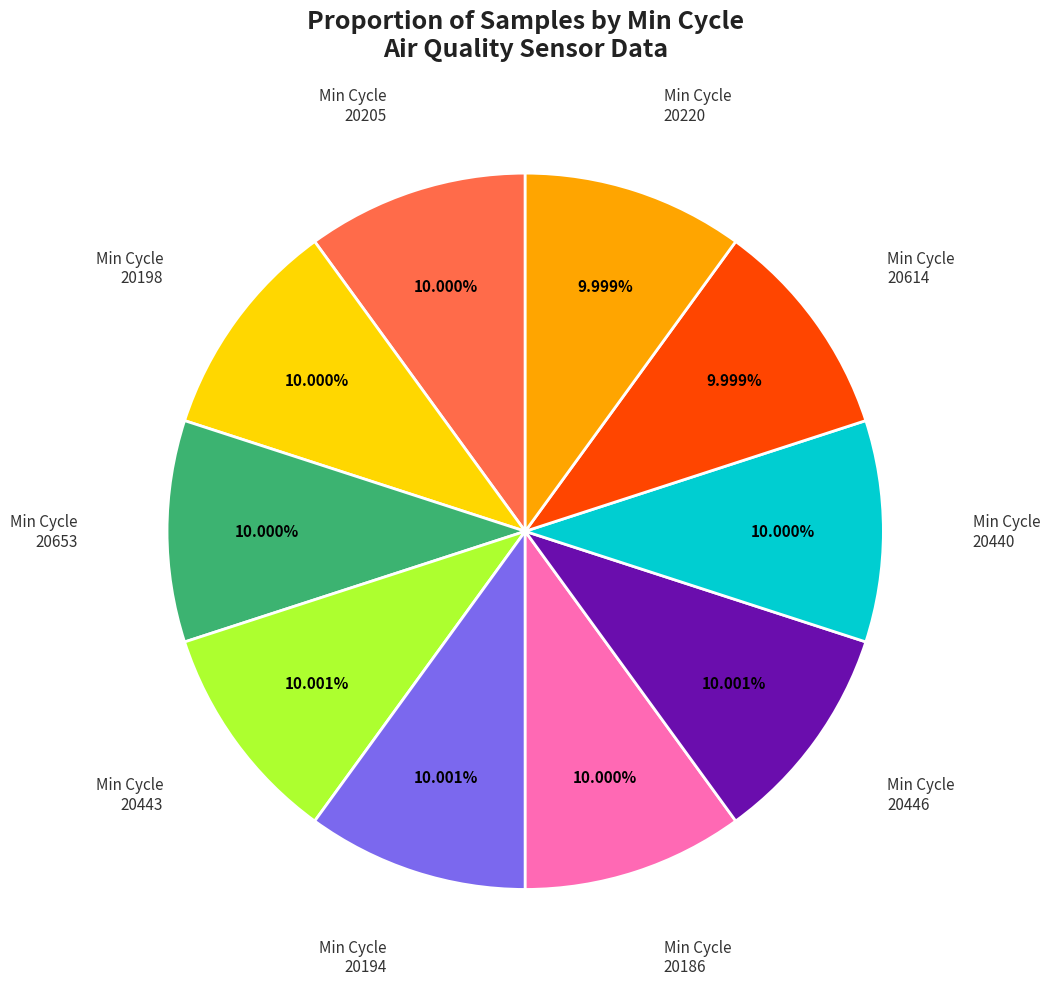

Is there any slice that represents more than half of the pie?

No